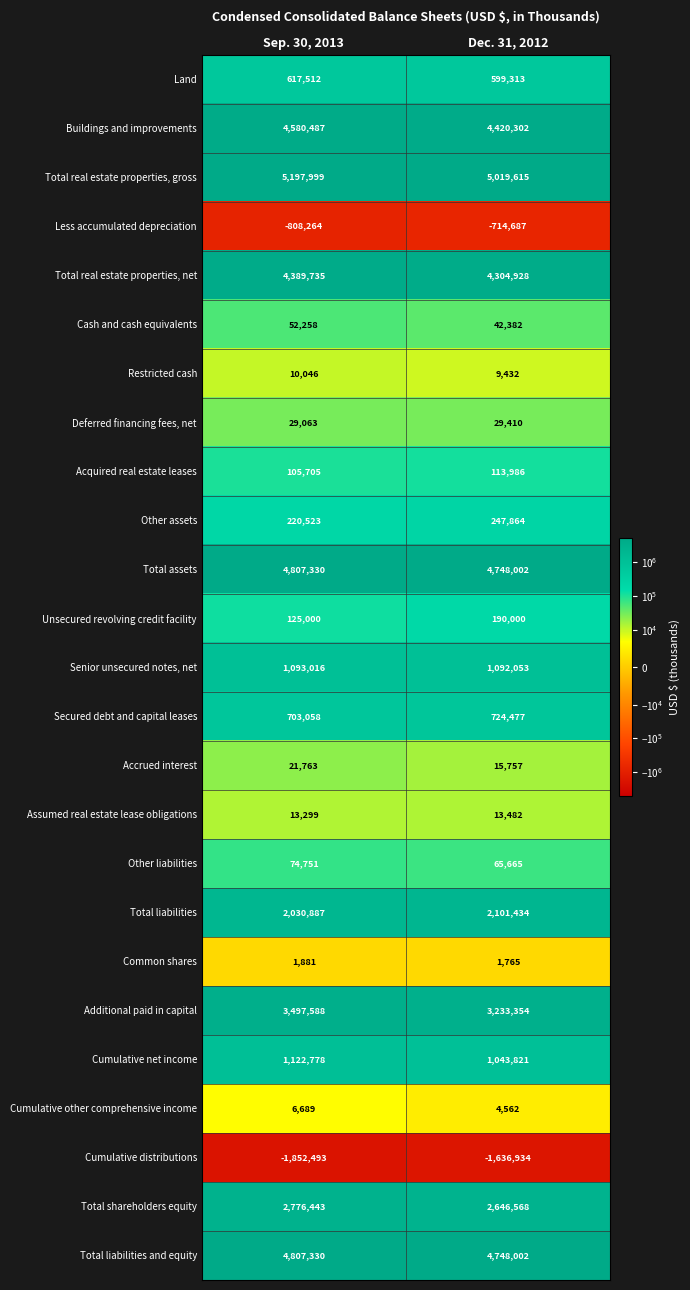

Which label corresponds to the largest value in the chart?

Sep. 30, 2013